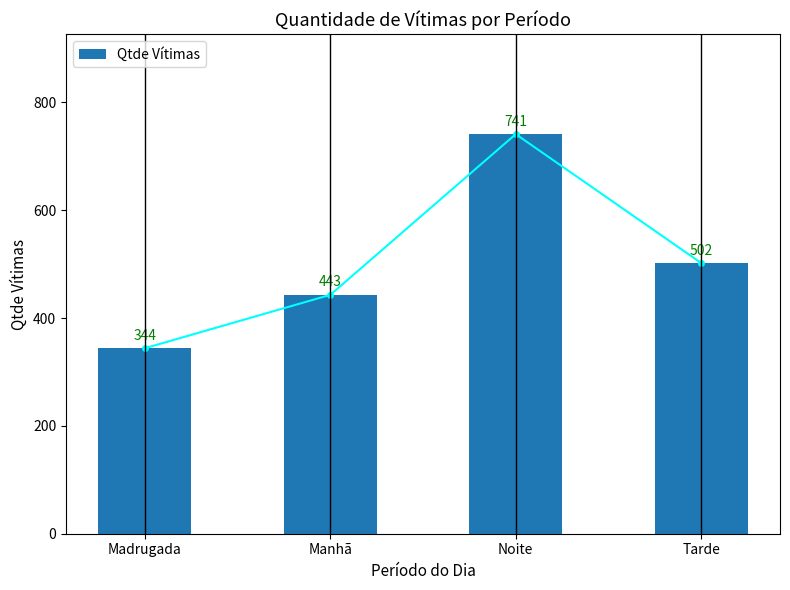

Approximately how many times larger is the value at Noite compared to Tarde?

1.5